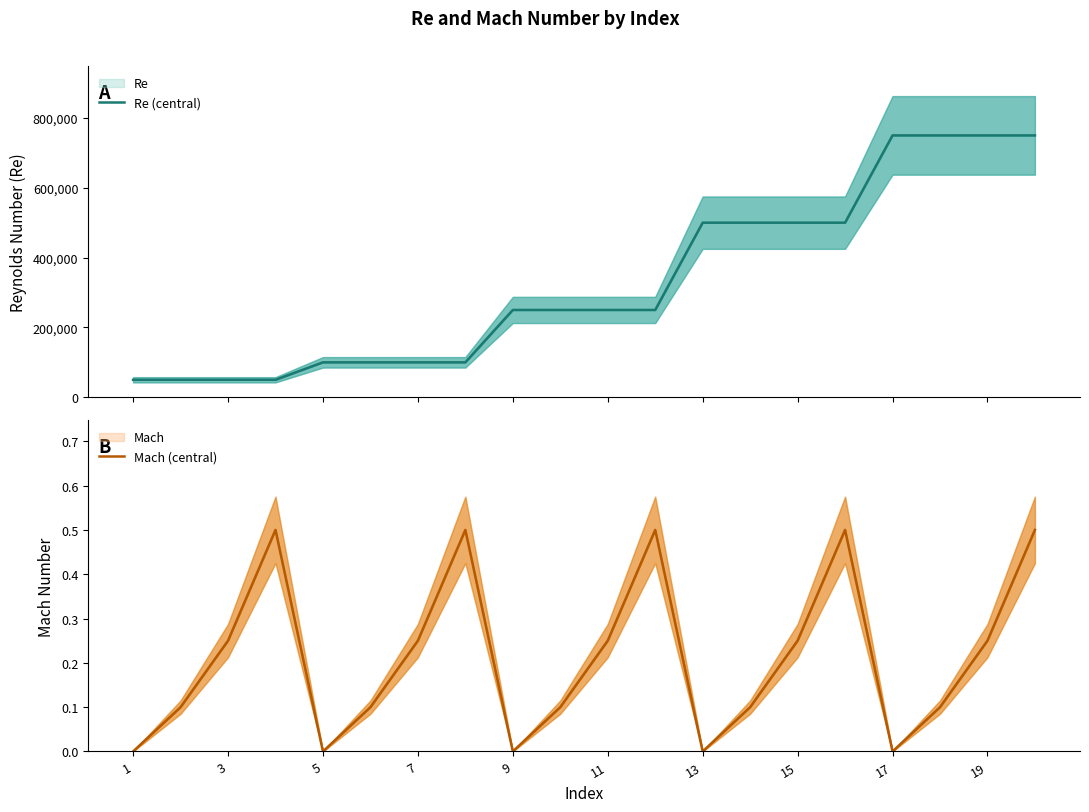

How many positive values does the Mach (central) series have?

15